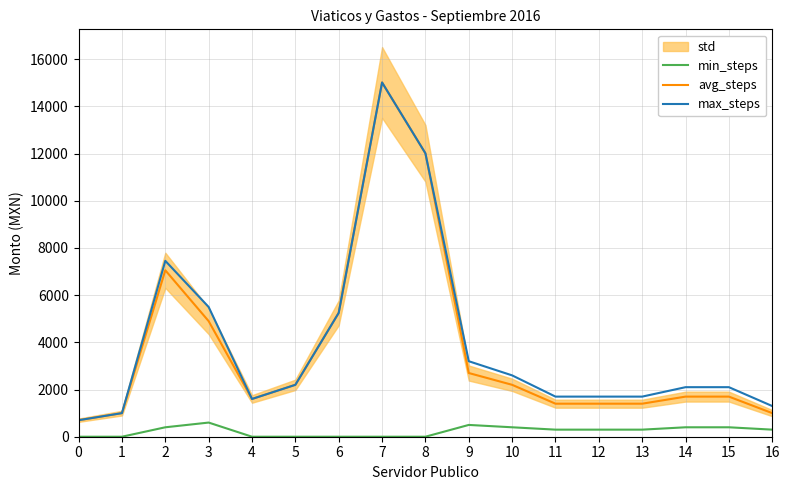

Is it true that max_steps equals 3200.0 at 9?

True